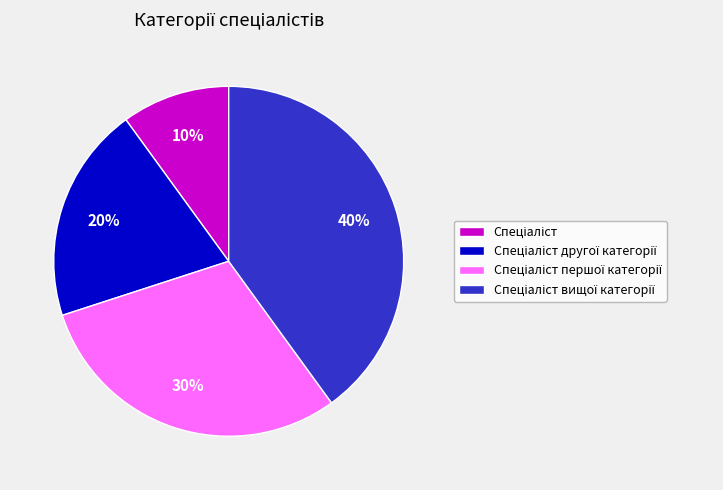

Does any single category account for the majority?

No